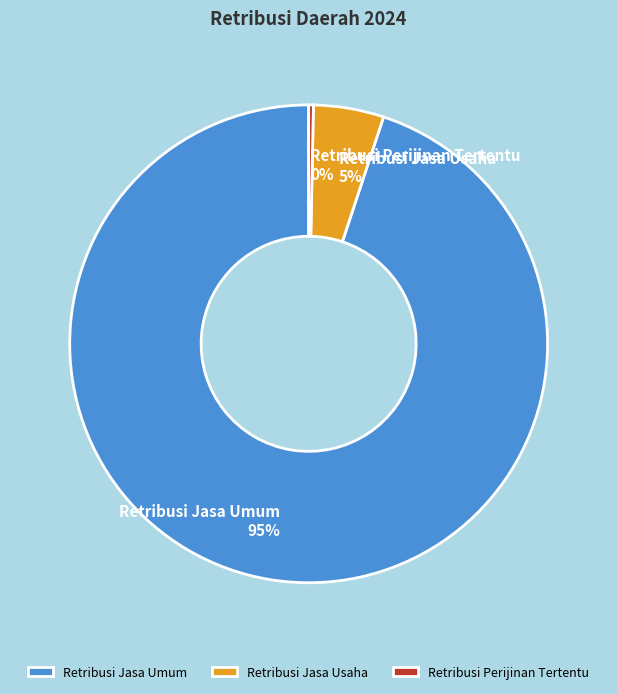

True or false: Retribusi Jasa Usaha accounts for 5% of the total.

True